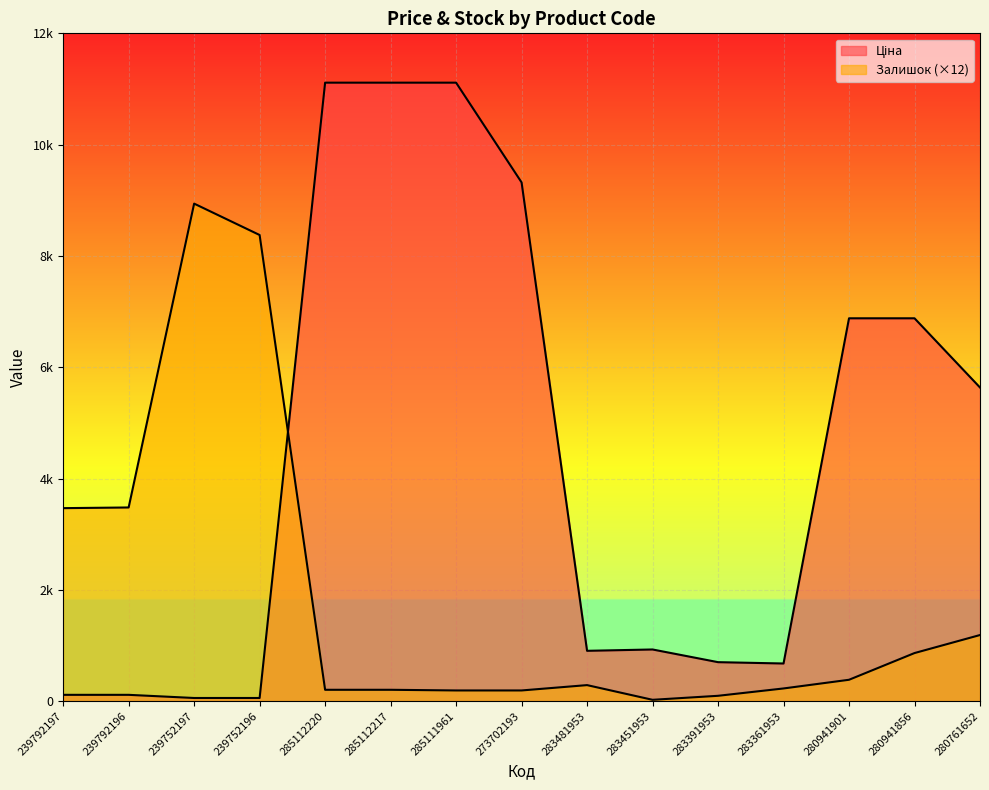

What is the minimum value shown in the chart?

24.0